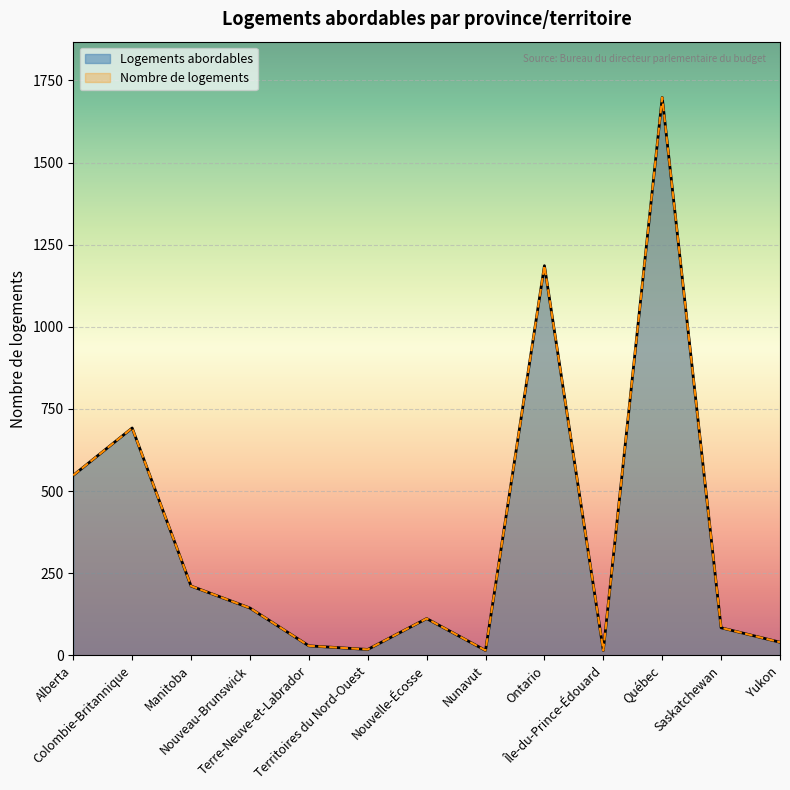

What is the sum of the values at Québec and Ontario?

2884